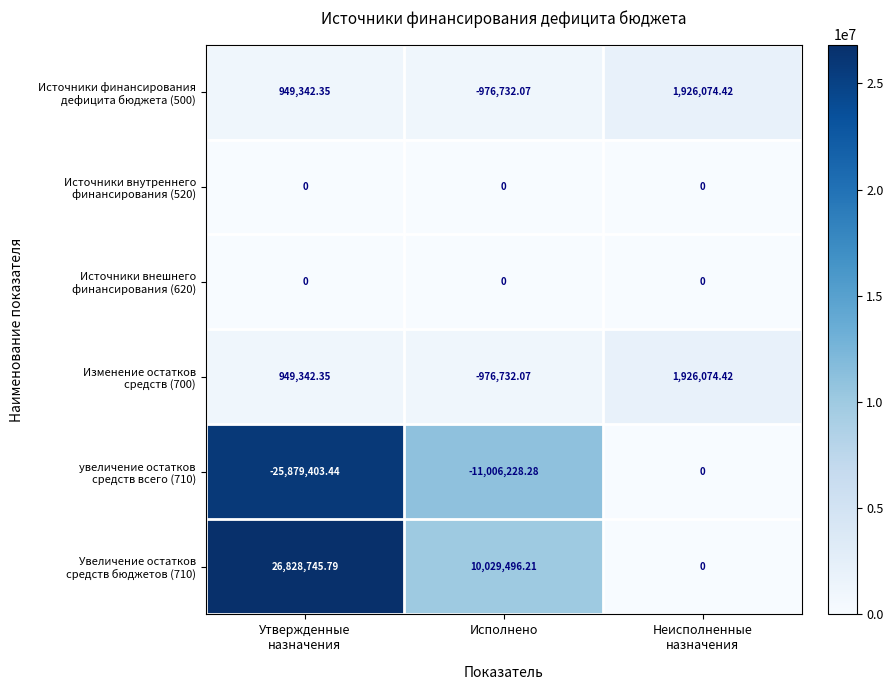

How many distinct data groups are displayed?

6